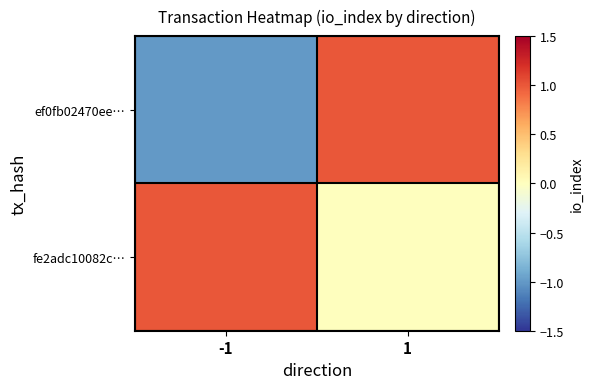

What is the total value across all series at 1?

1